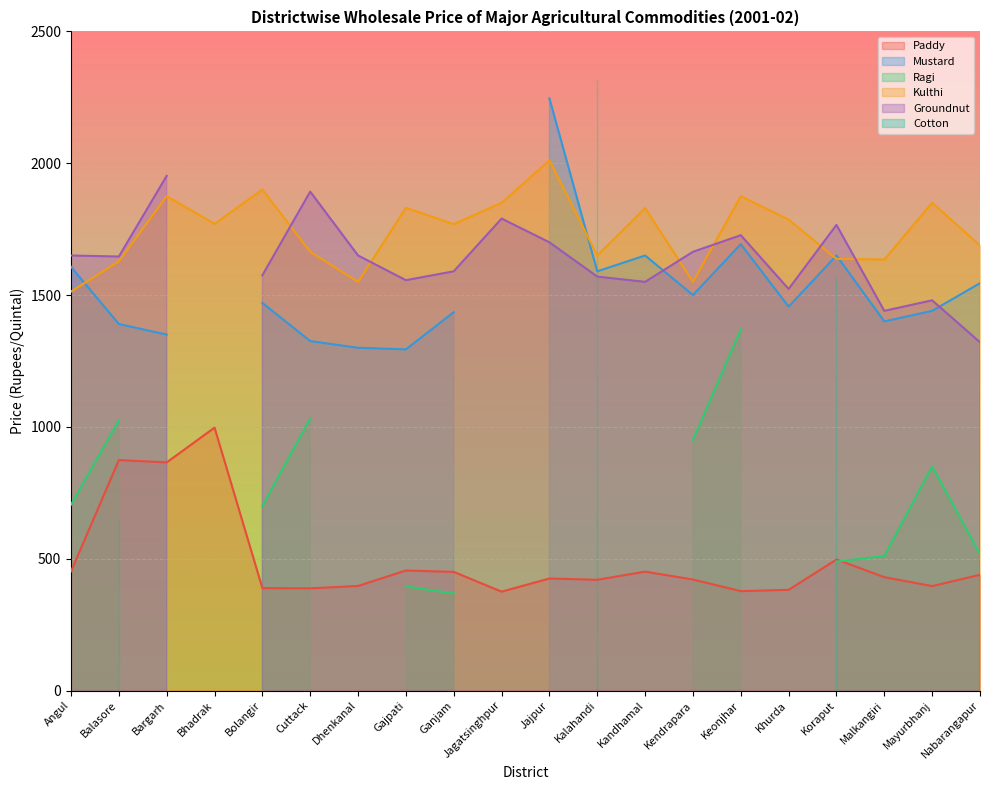

At which category is the sum across all series the highest?

Kalahandi